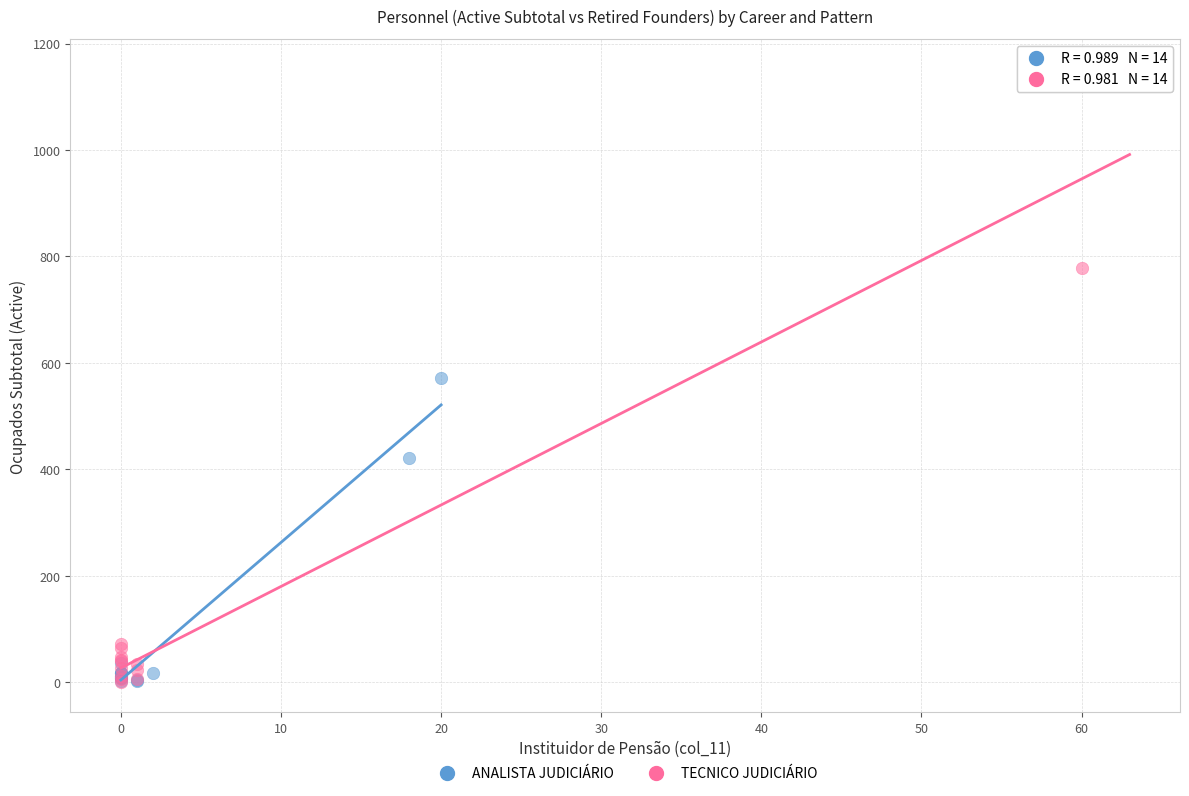

What are all the series names shown in the legend?

ANALISTA JUDICIÁRIO, TECNICO JUDICIÁRIO